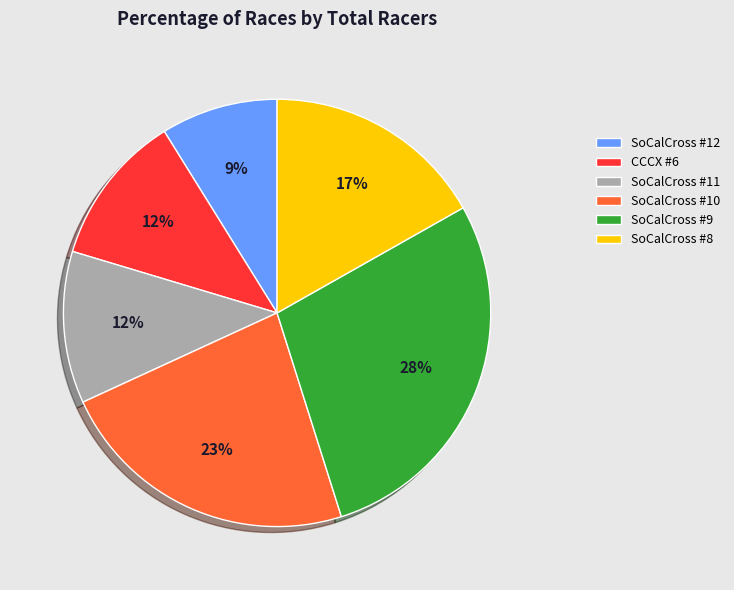

Do SoCalCross #8 and SoCalCross #10 together represent more than half of the pie?

No